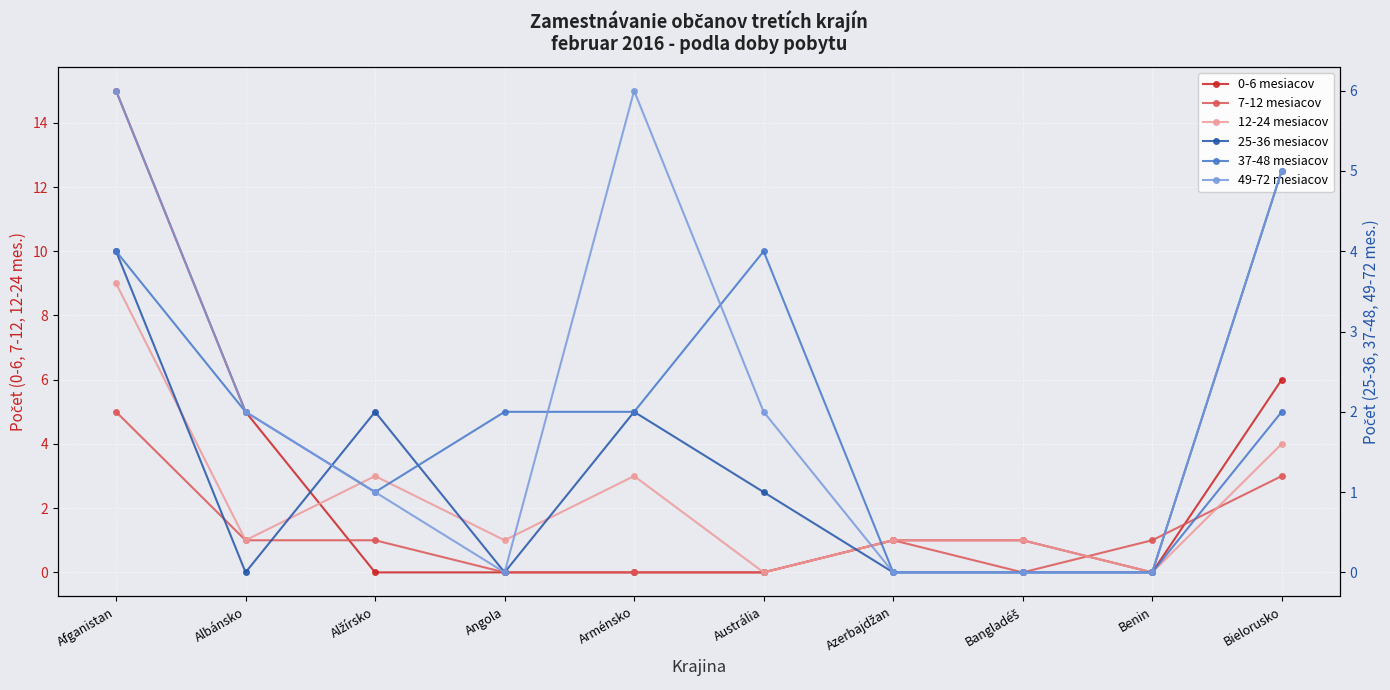

How many distinct data groups are displayed?

6